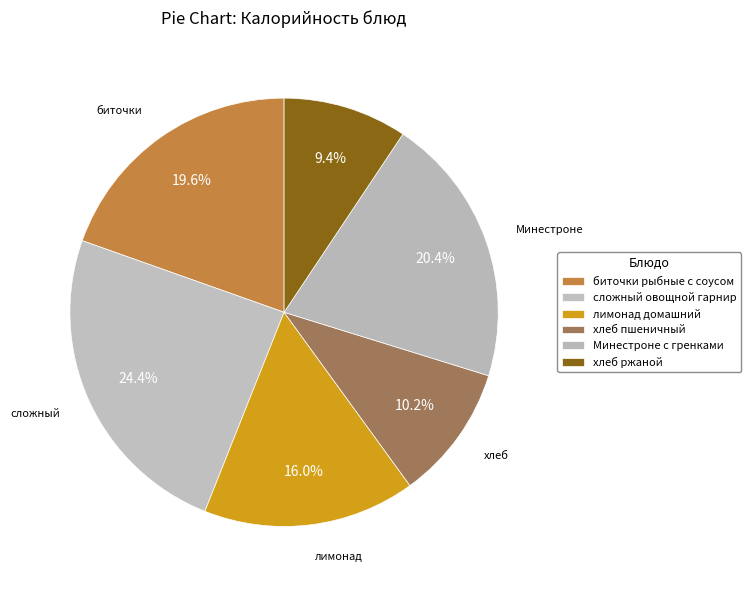

What is the change in value from биточки рыбные с соусом to лимонад домашний?

-25